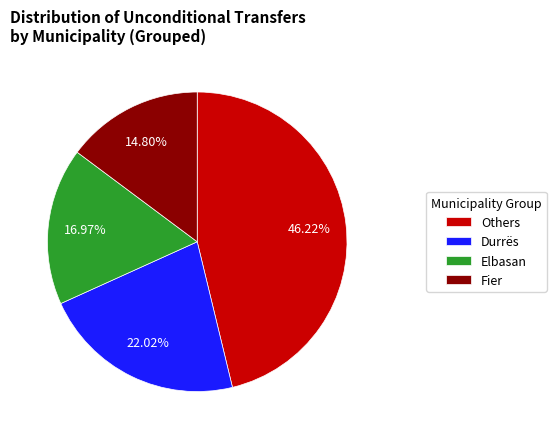

To the nearest percent, what is the average slice percentage?

25%